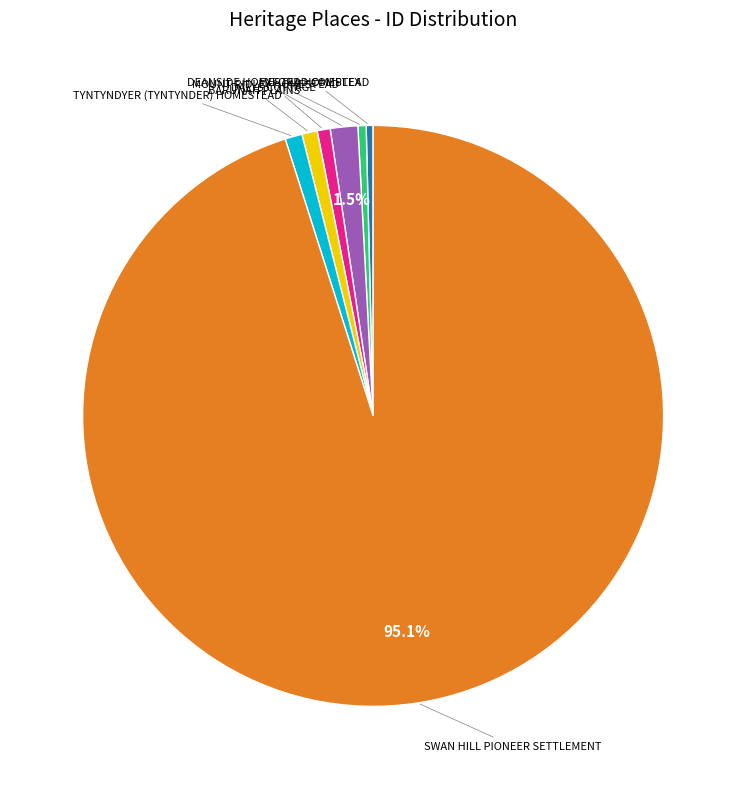

Is there any slice that represents more than half of the pie?

Yes